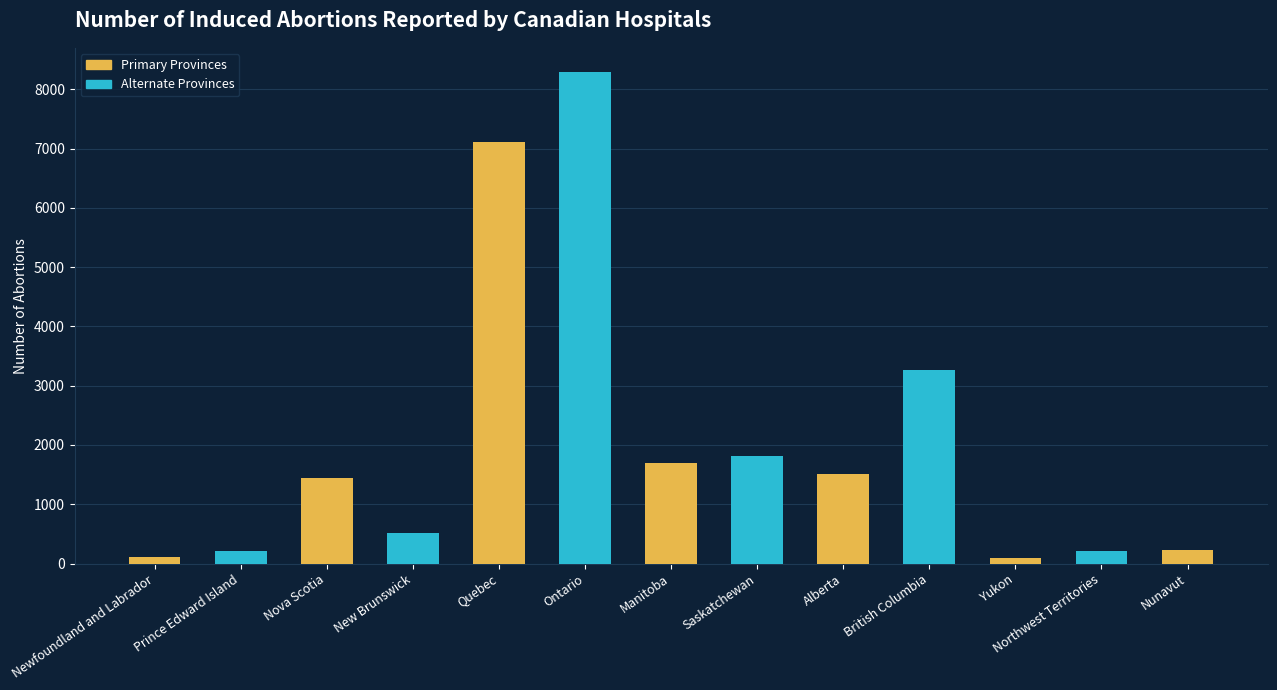

What is the difference between the values at Nova Scotia and British Columbia?

1813